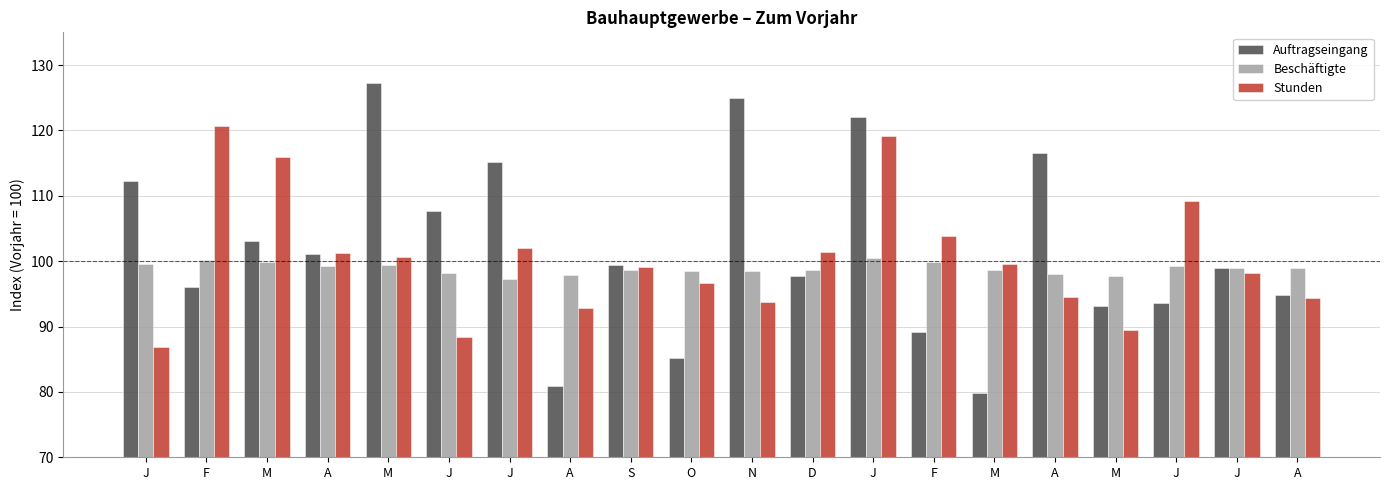

What are all the series names shown in the legend?

Auftragseingang, Beschäftigte, Stunden